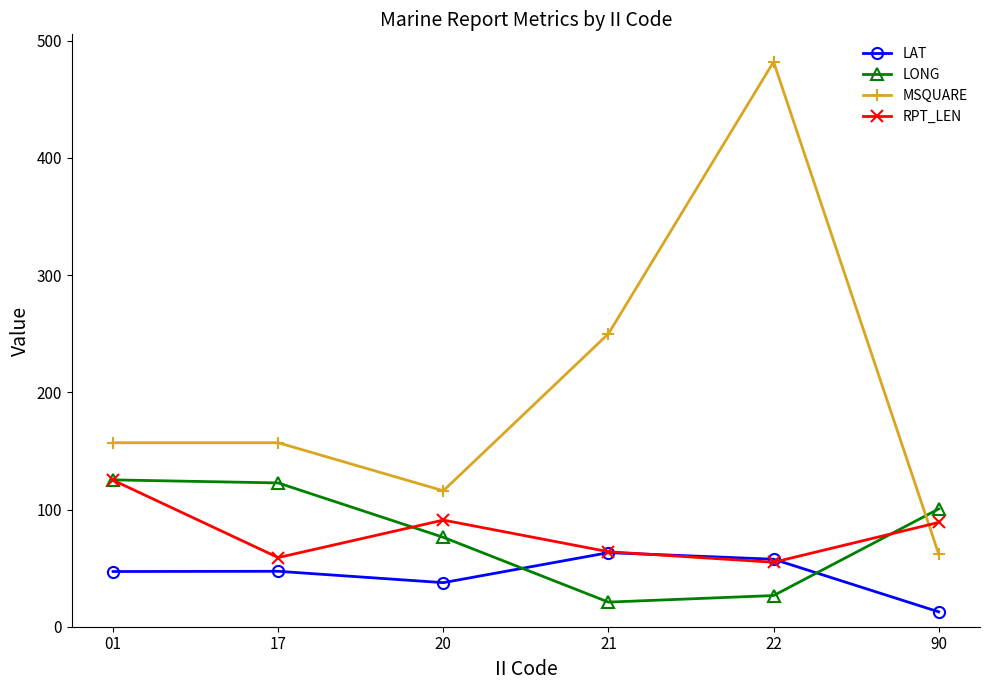

Which series ends up on top after the final intersection of MSQUARE and RPT_LEN?

RPT_LEN